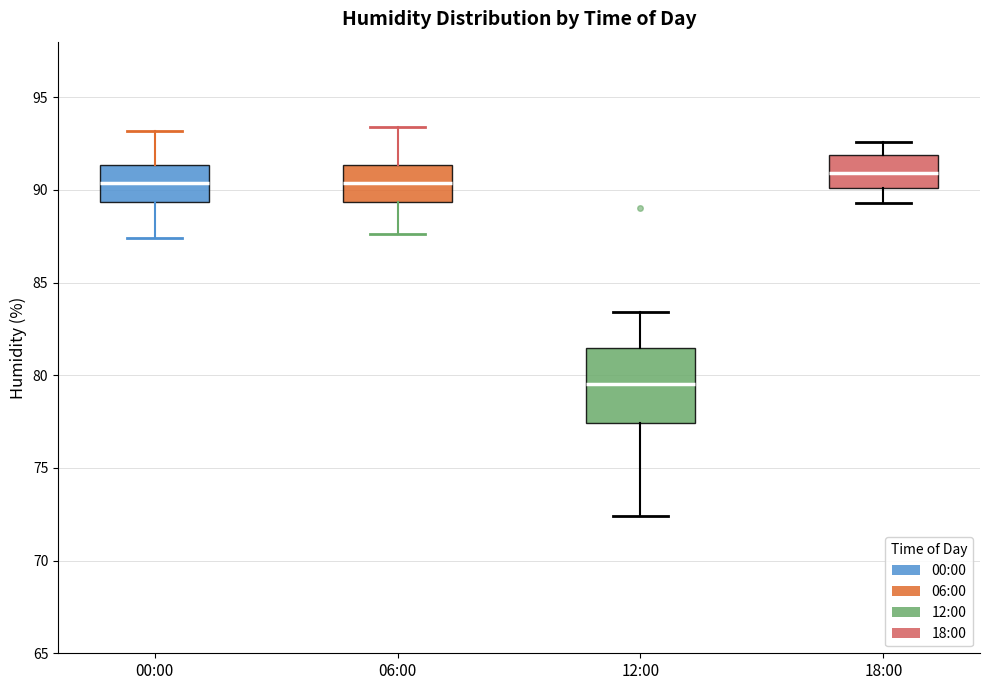

Comparing the boxes themselves (not the whiskers), which one is the tallest?

12:00